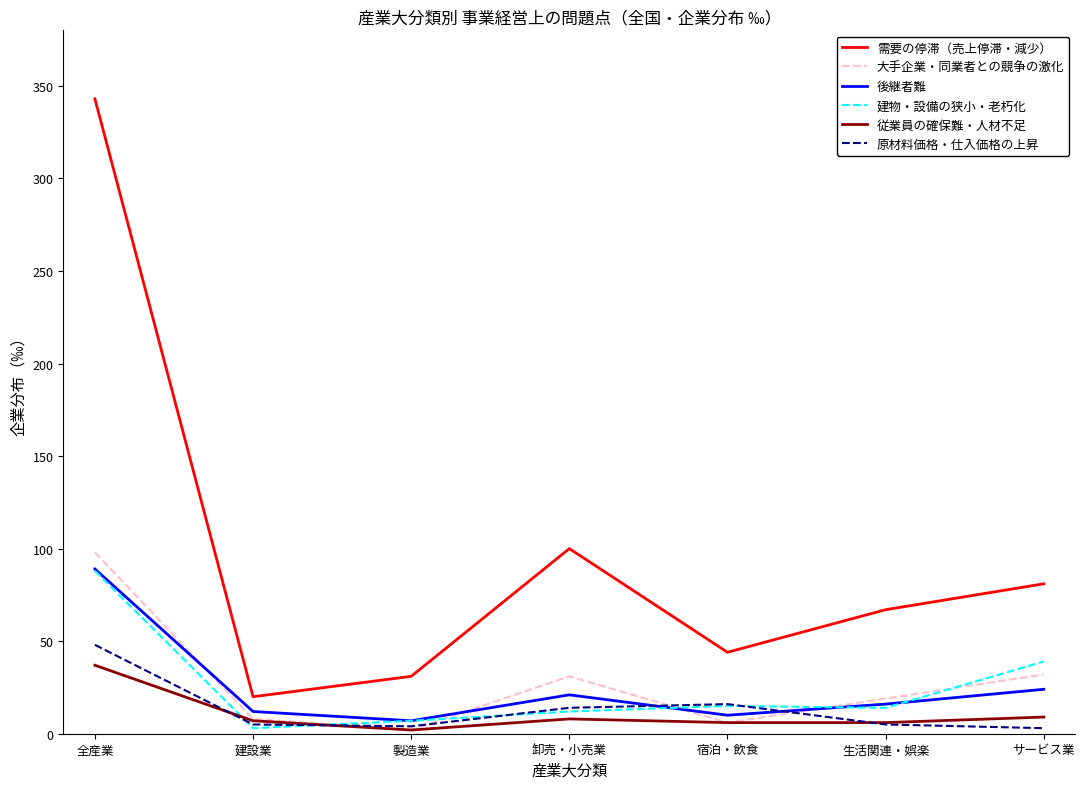

Does the chart display data point markers on the line(s)?

No